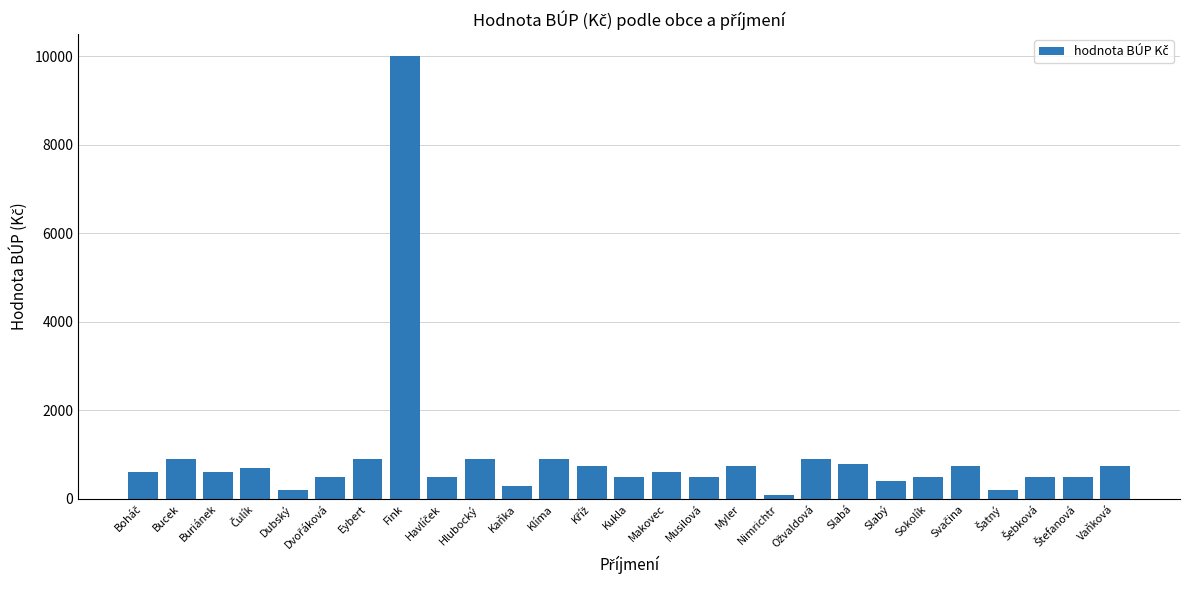

What is the label of the 16th bar from the right?

Klíma